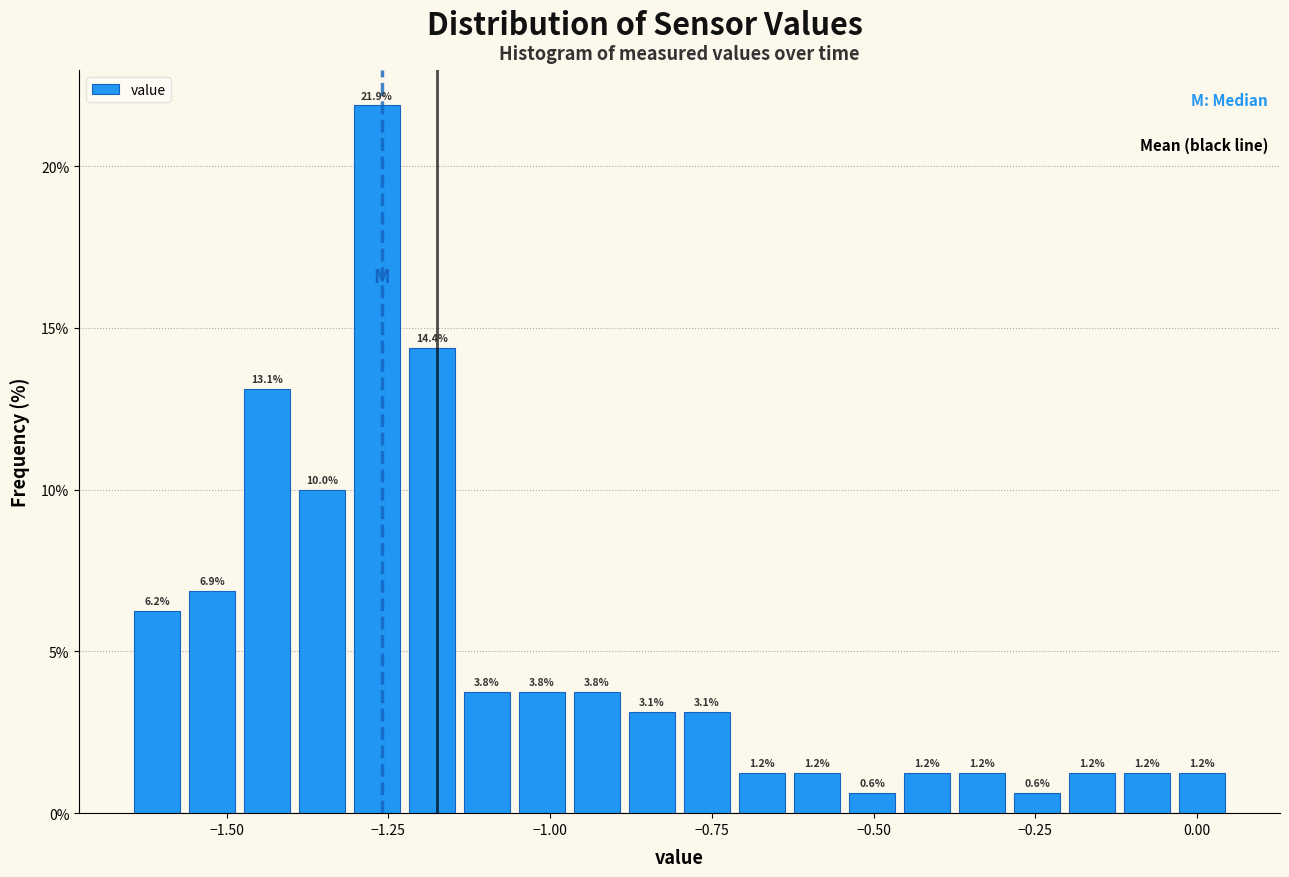

Read against the x-axis, roughly where is the centre of the tallest bar?

-1.25